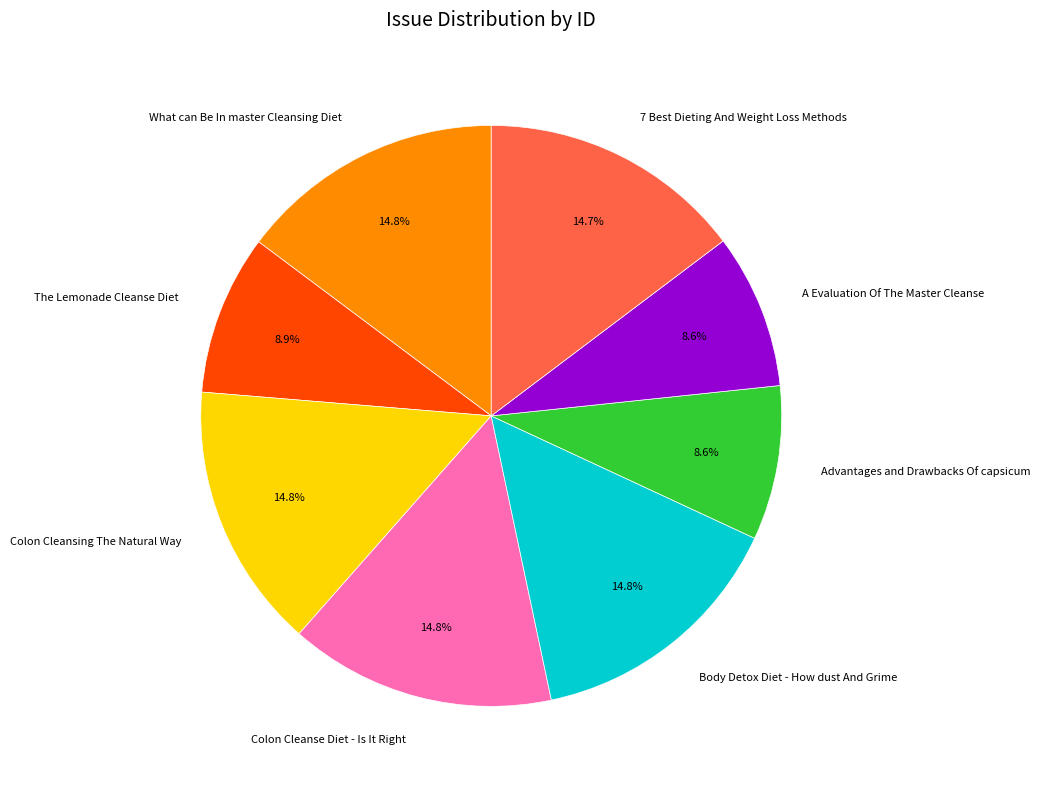

Is there a majority slice in this chart?

No